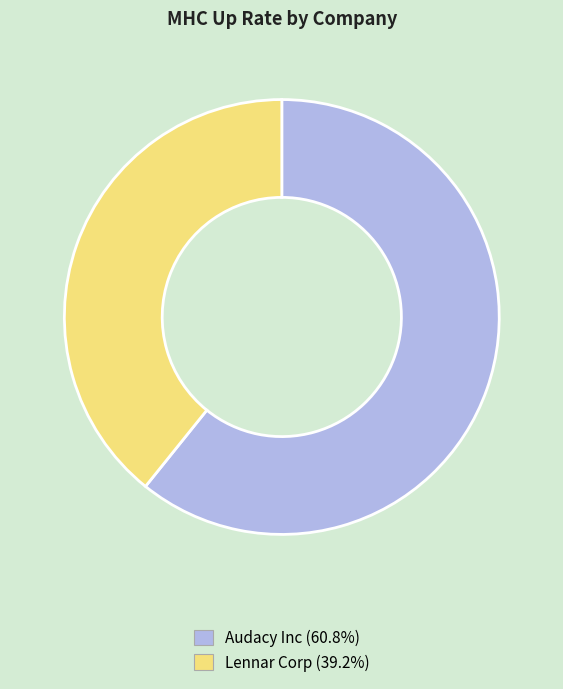

True or false: Audacy Inc accounts for 68% of the total.

False